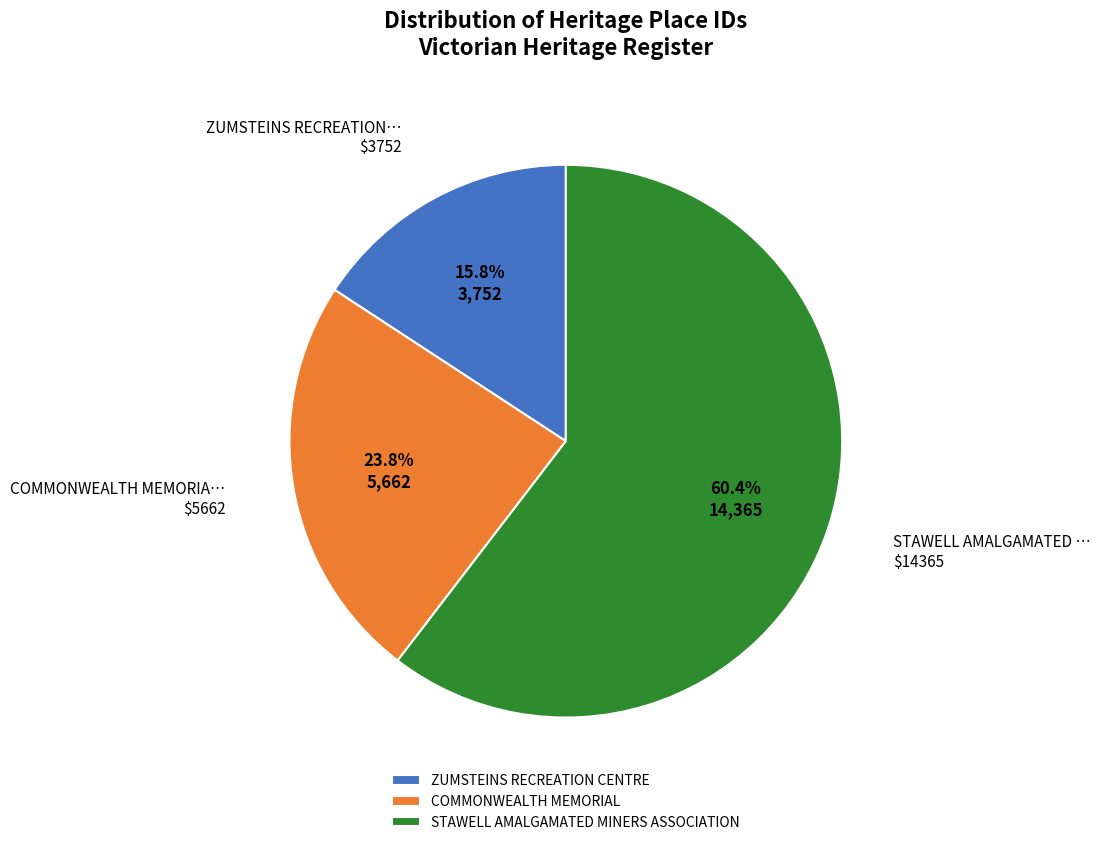

Approximately how many times larger is the value at STAWELL AMALGAMATED MINERS ASSOCIATION compared to ZUMSTEINS RECREATION CENTRE?

3.8